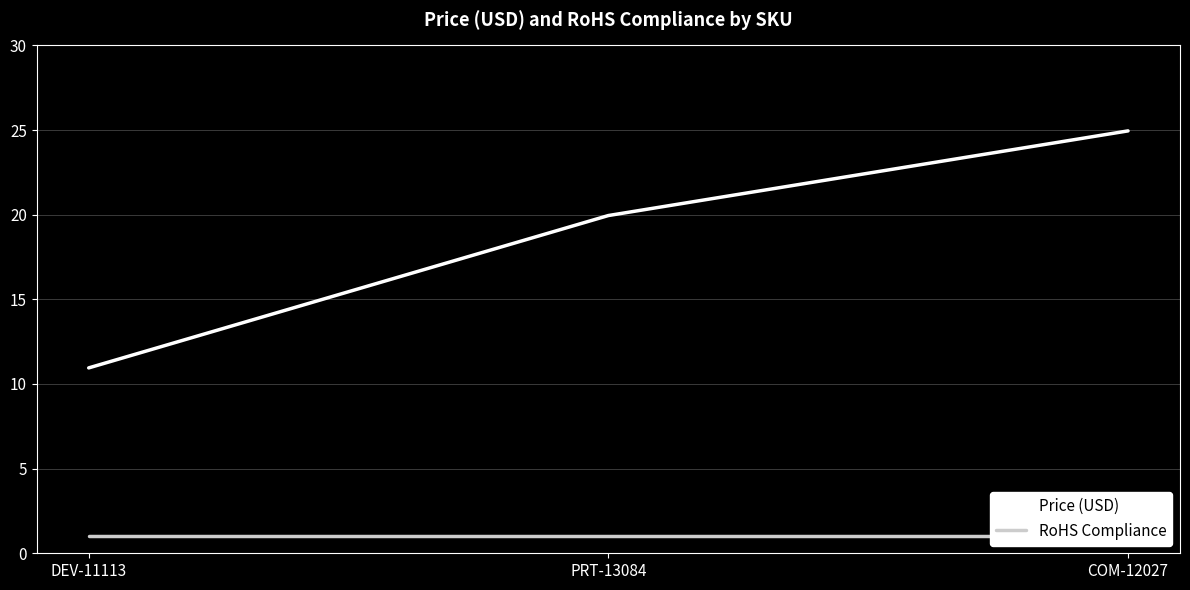

At which label does Price (USD) first exceed 19?

PRT-13084